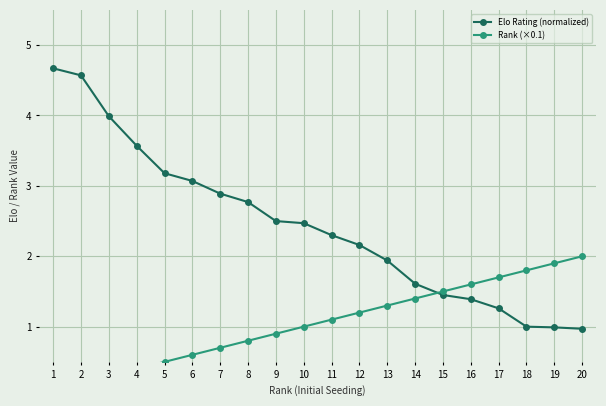

Does the chart display data point markers on the line(s)?

Yes